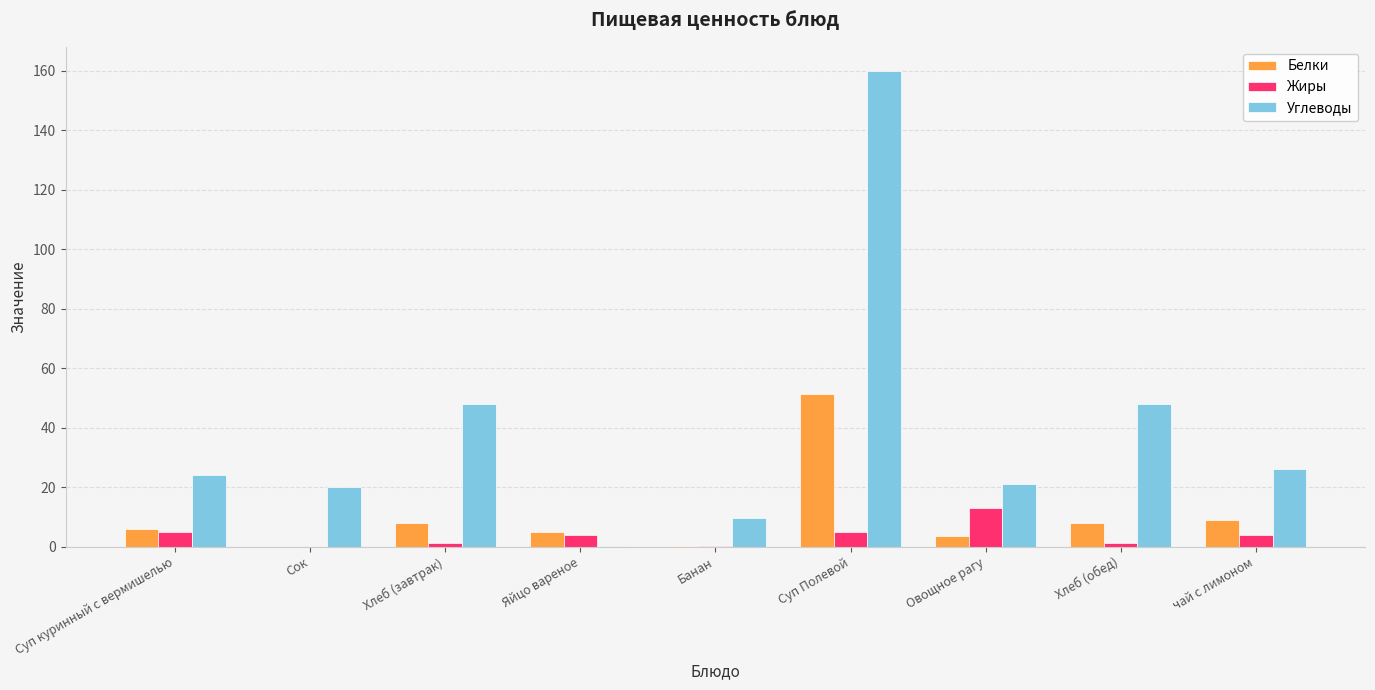

Between Банан and Овощное рагу, which series saw the biggest shift?

Жиры